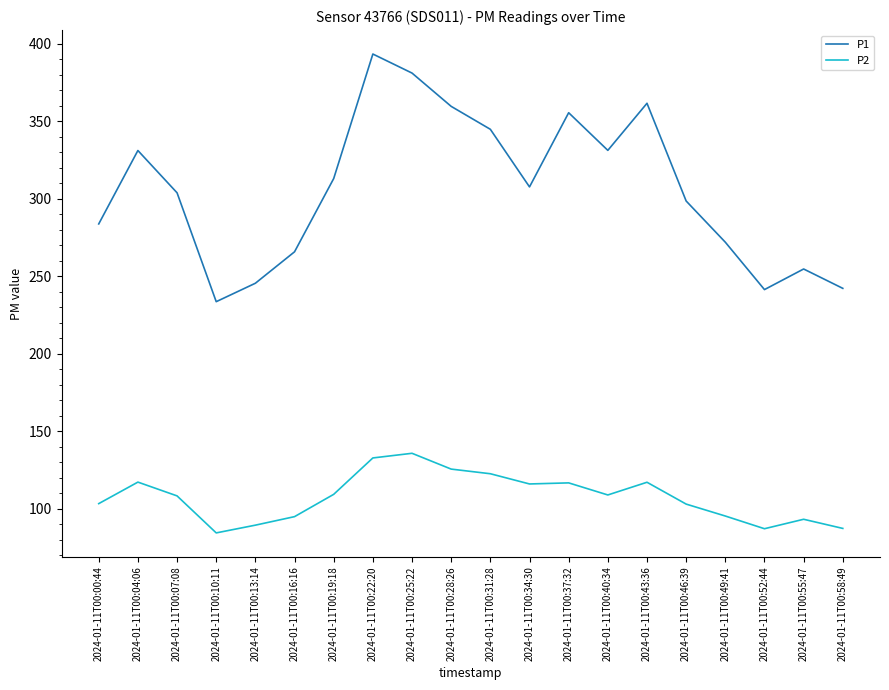

True or false: P1 and P2 intersect in this chart.

False